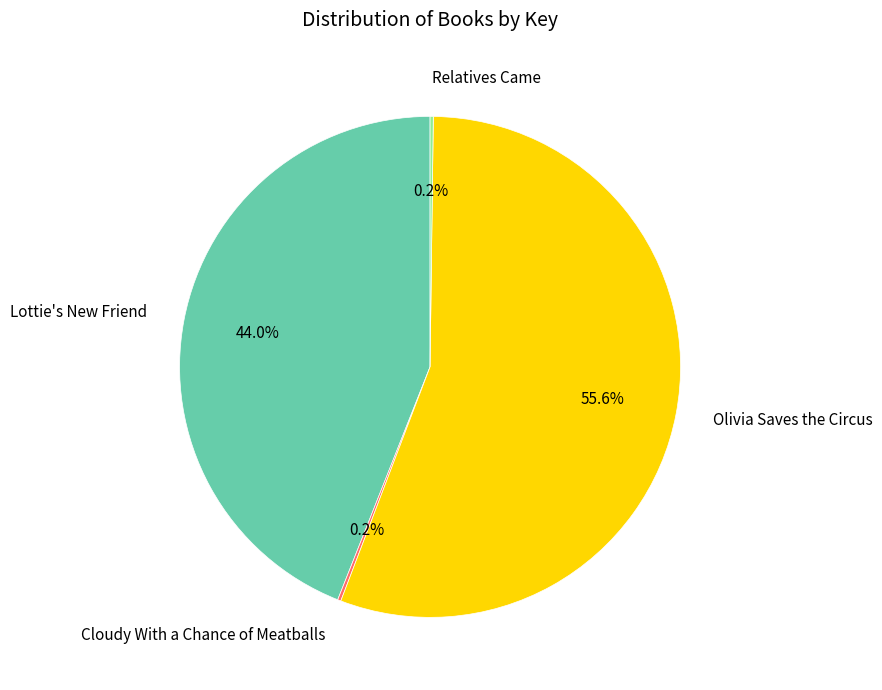

The Olivia Saves the Circus slice represents 44% of the pie. True or false?

False